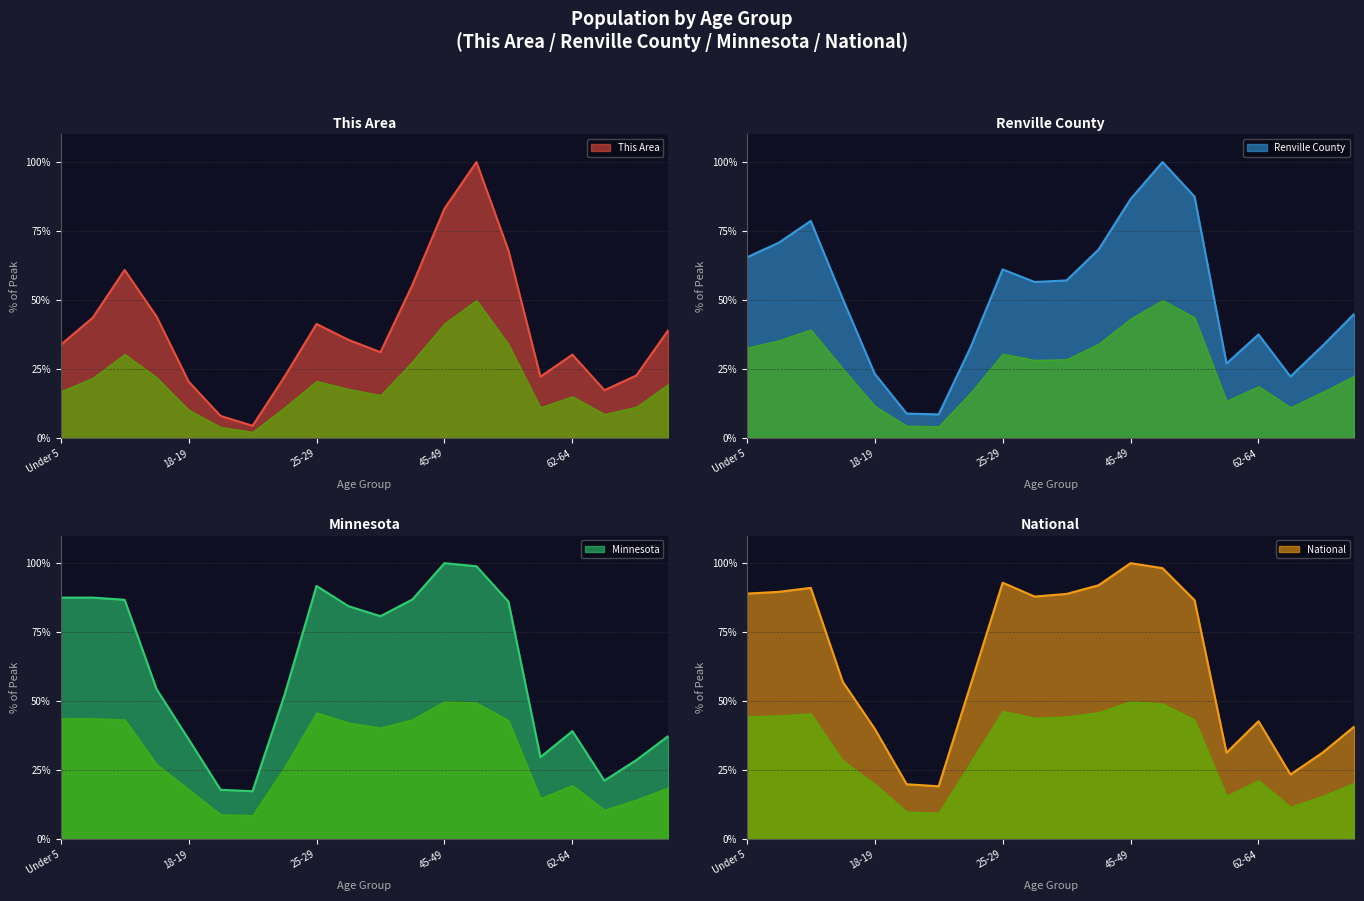

At which label does Minnesota first exceed 80?

Under 5